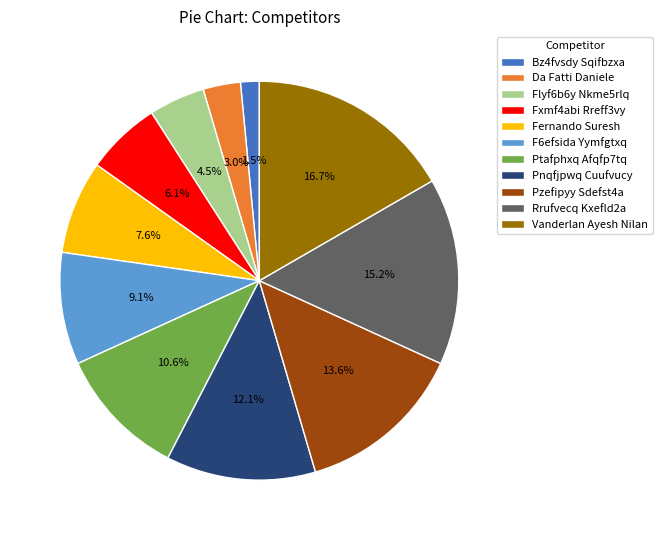

How many slices are in this pie chart?

11